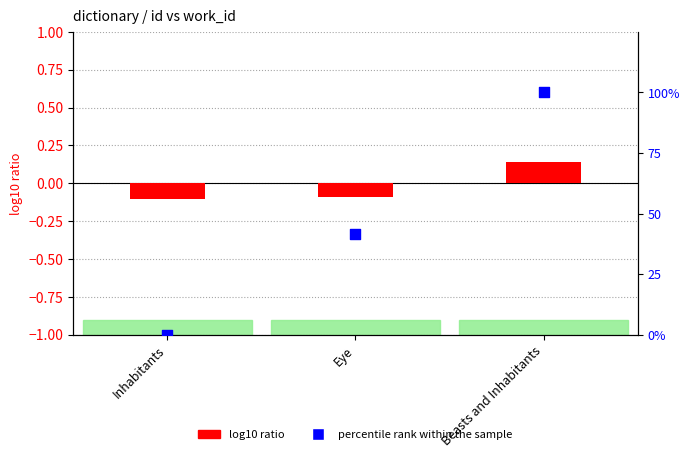

What are all the series names shown in the legend?

log10 ratio, percentile rank within the sample